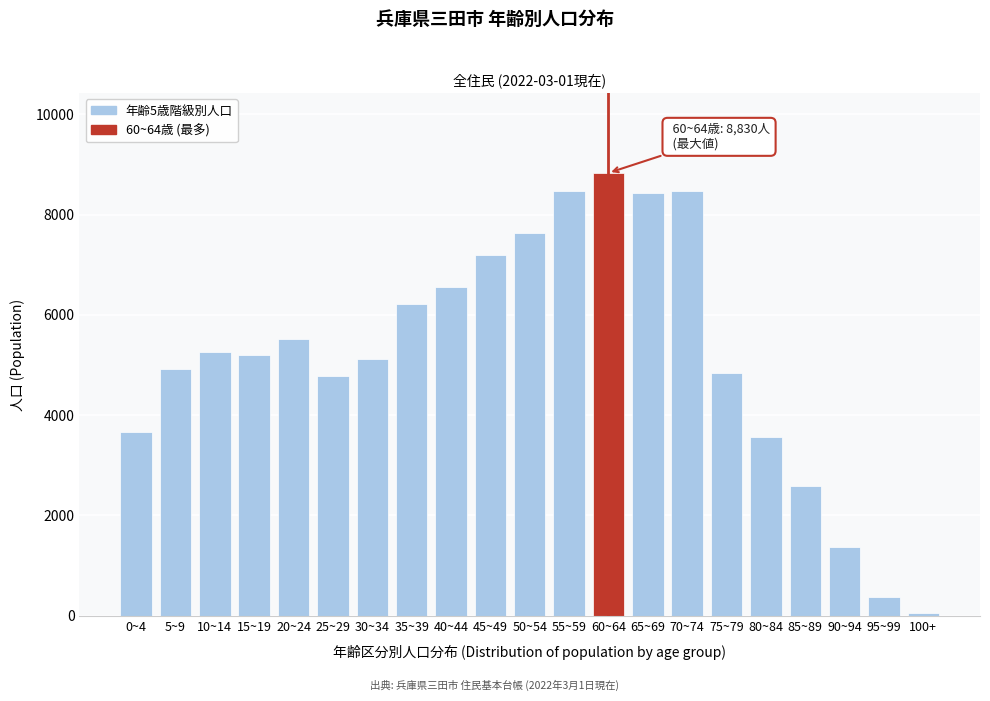

At which category does the chart reach its peak across all series?

60~64